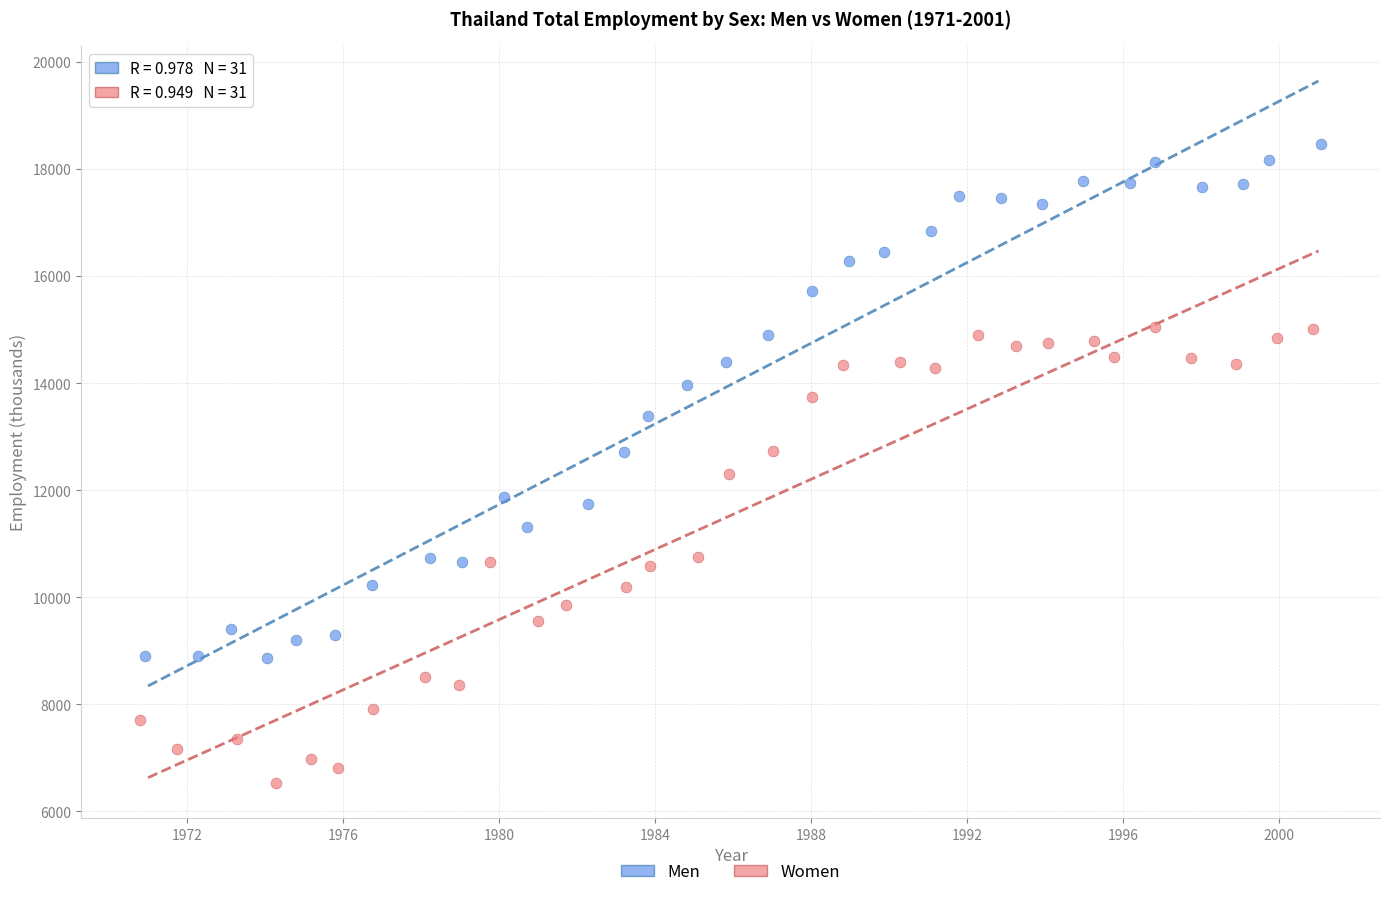

Which series has the widest spread of Y values?

Men